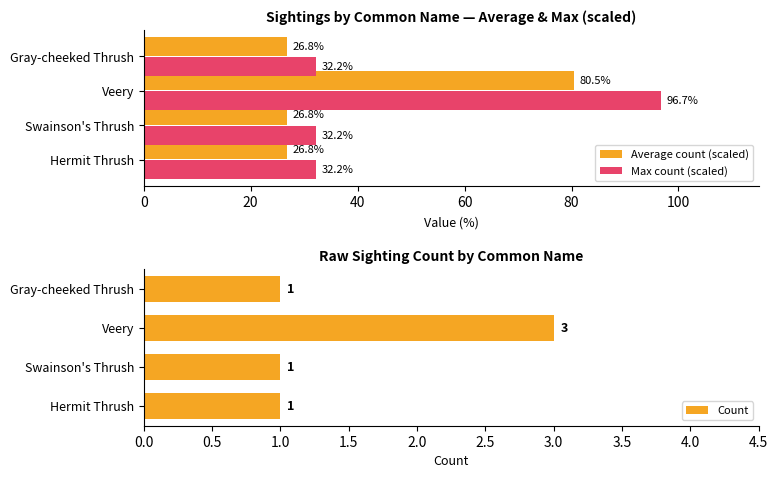

What is the maximum value for Average count (scaled)?

80.5